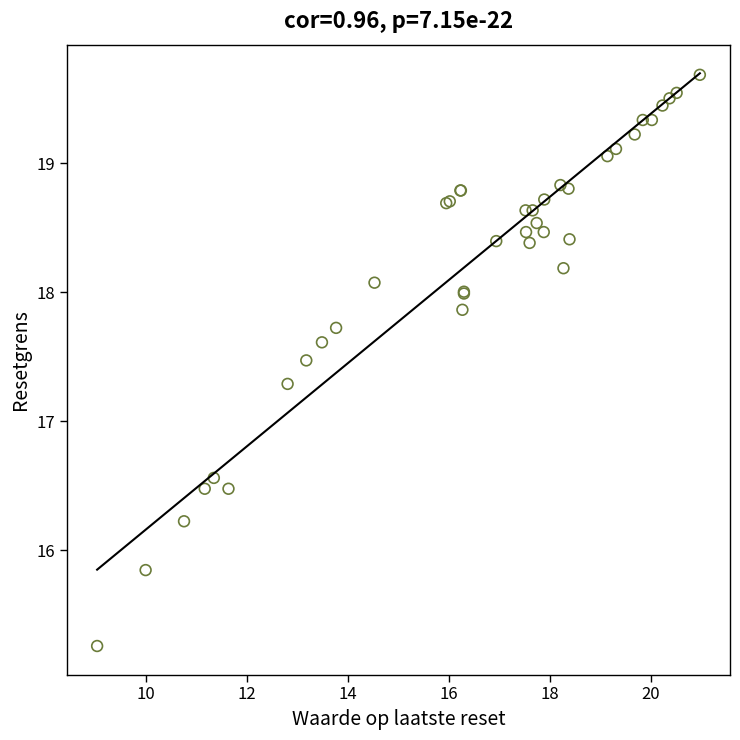

What Y value in the scatter plot is closest to 17?

17.3